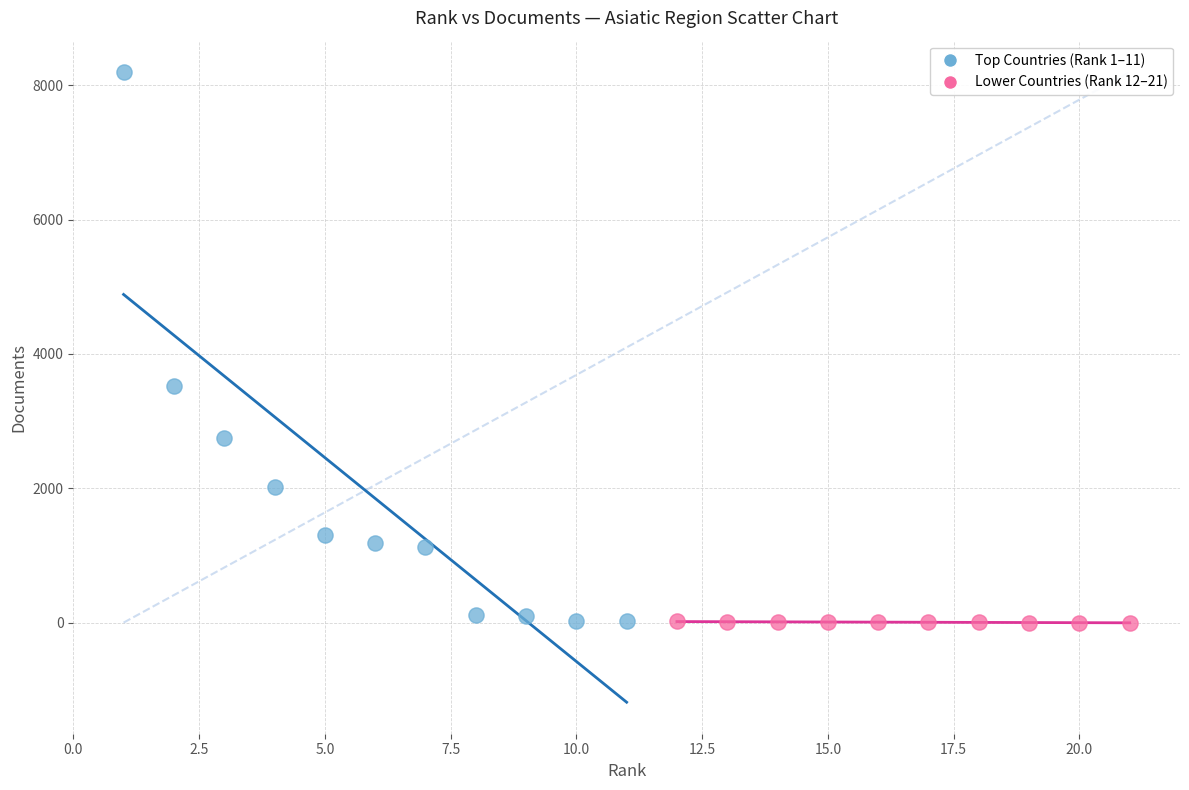

Which series reaches the maximum Y coordinate?

Top Countries (Rank 1–11)